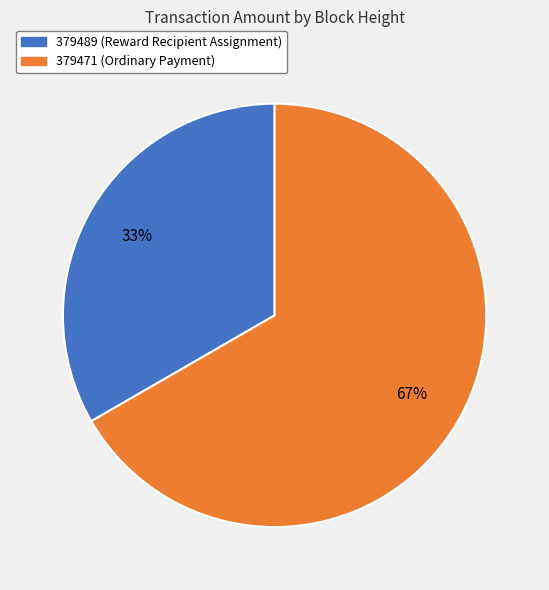

What is the majority slice?

379471 (Ordinary Payment)